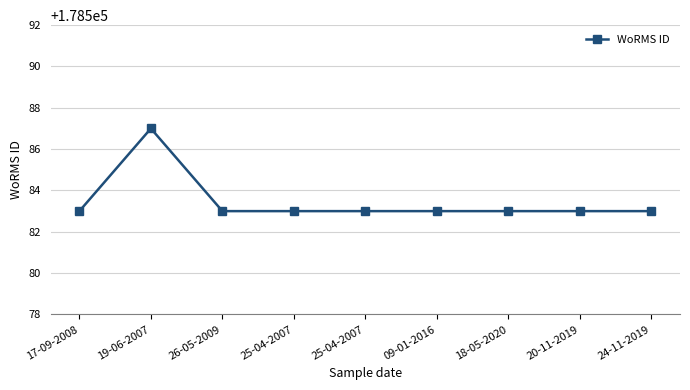

Which has a higher value, 17-09-2008 or 25-04-2007?

17-09-2008